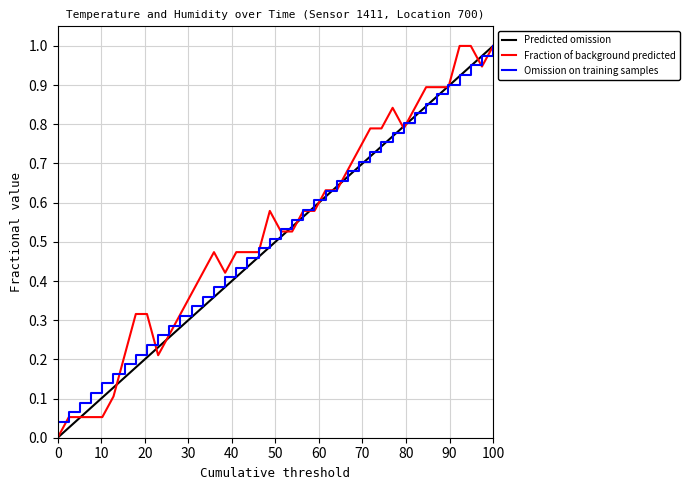

What is the difference between the maximum and minimum values?

1.0